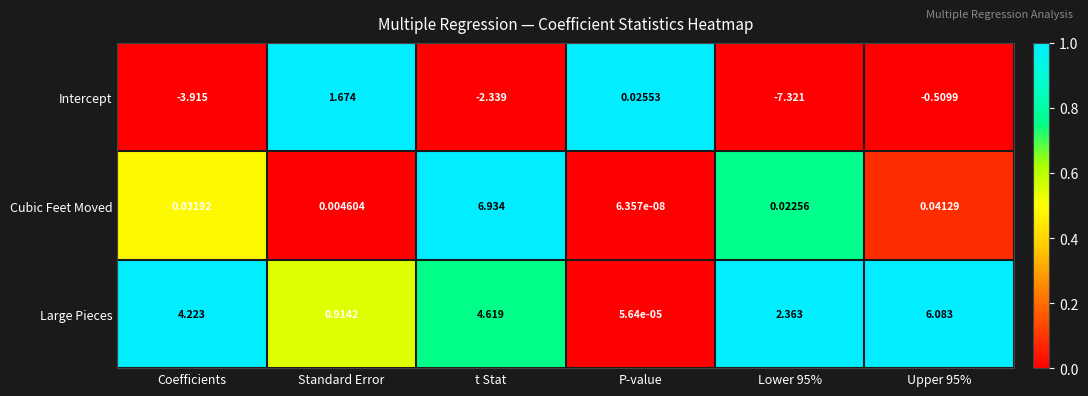

How many values in Intercept are above zero?

2